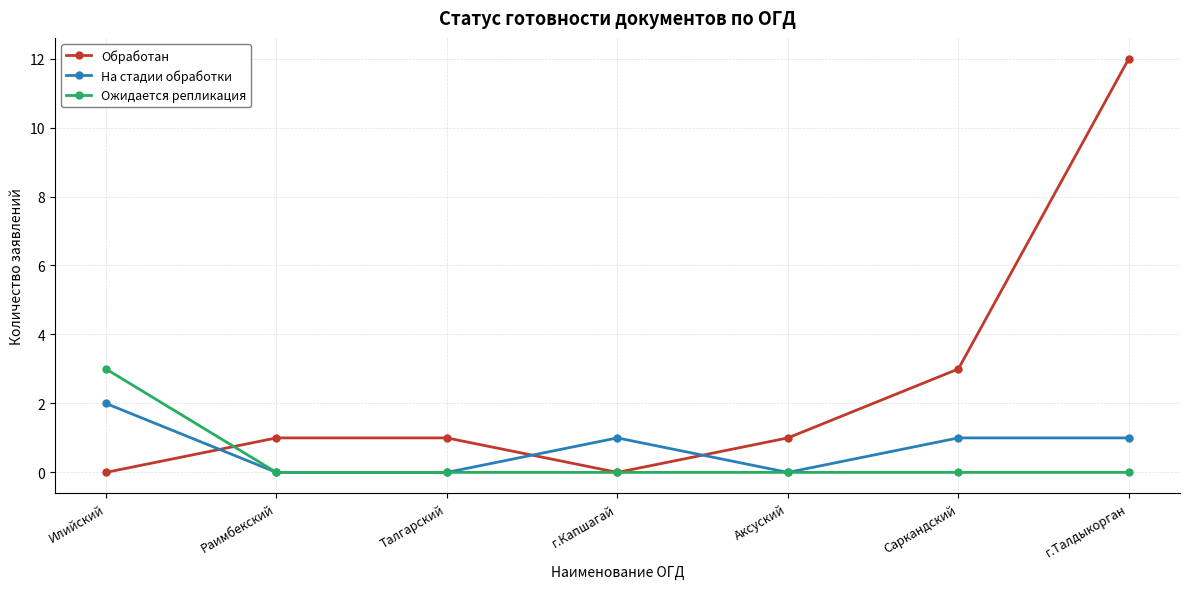

Does the chart display data point markers on the line(s)?

Yes